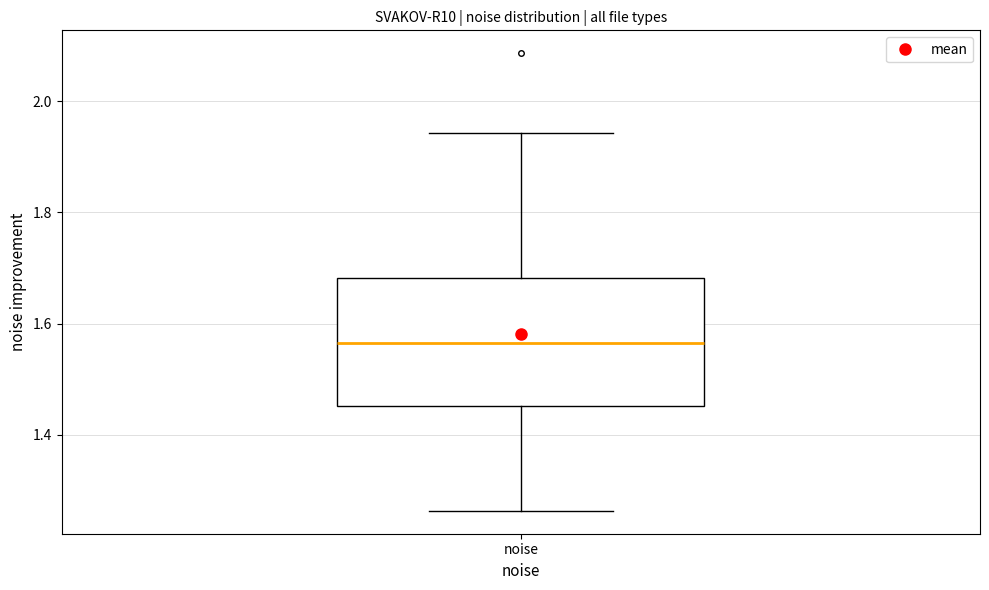

Read this box plot against the y-axis: the position of the median line, the range covered by the box, and the ends of both whiskers. The values are not printed on the chart, so give them approximately, as read against the axis.

median 1.56, box 1.46 to 1.68, whiskers 1.26 to 1.94